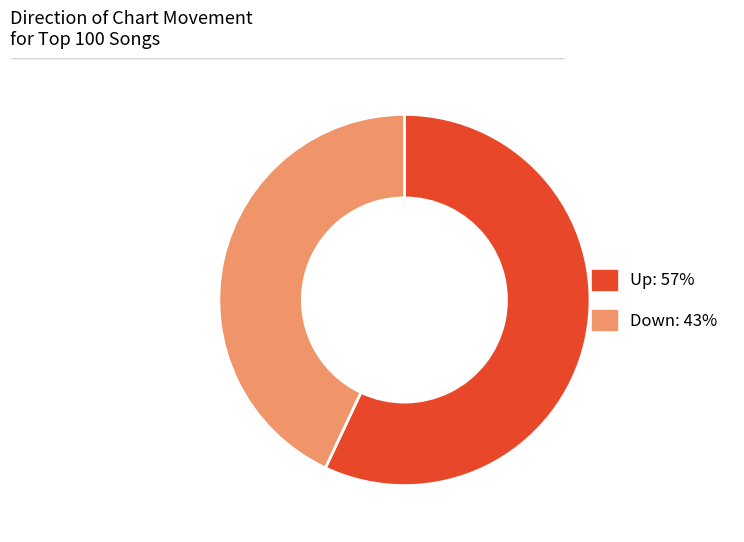

Is there any slice that represents more than half of the pie?

Yes